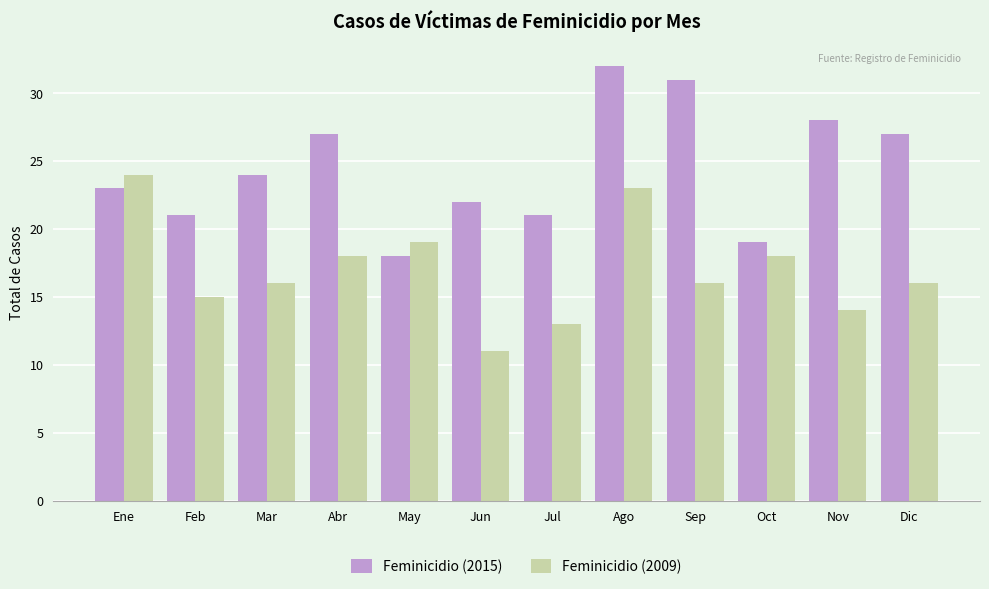

What is the smallest value displayed?

11